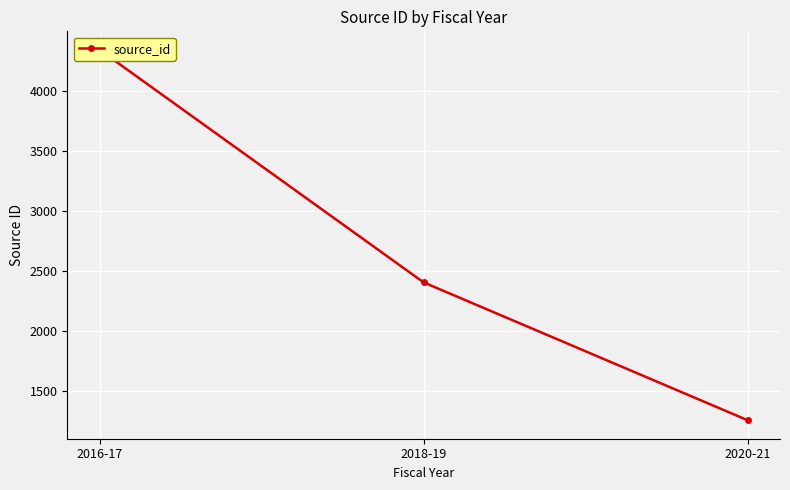

What is the minimum value shown in the chart?

1255